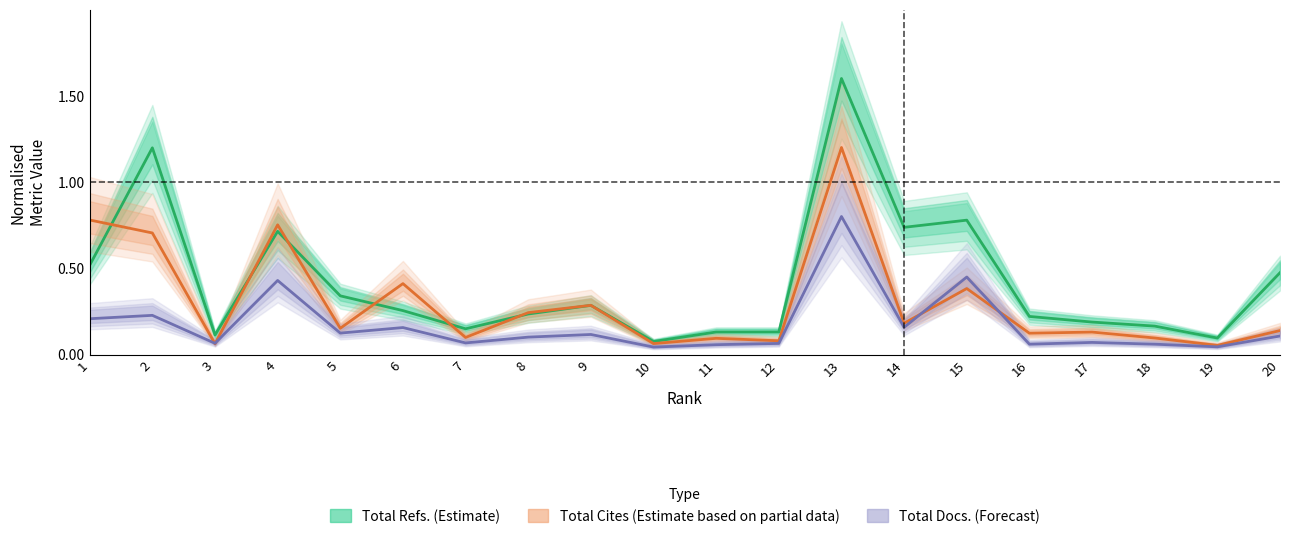

What is the spread (max minus min) of values at 15?

0.4